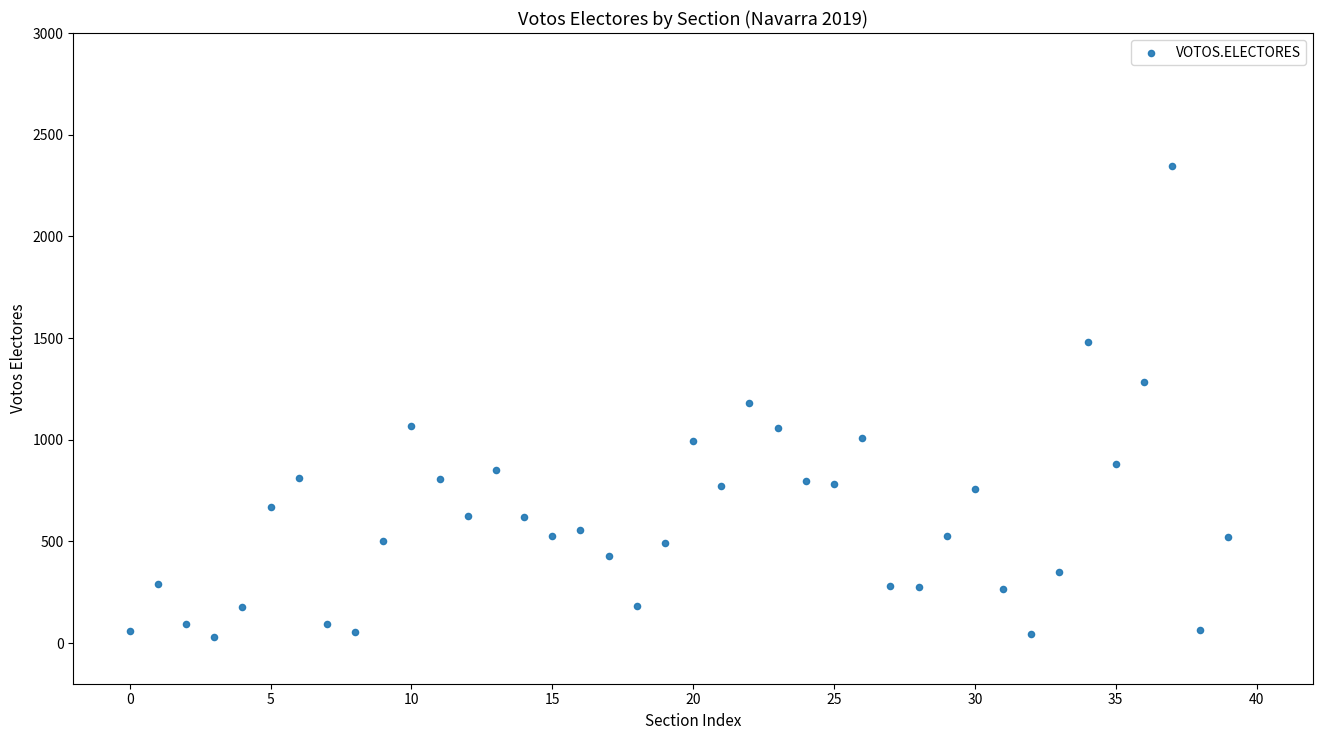

What is the range of Y values (max minus min)?

2318